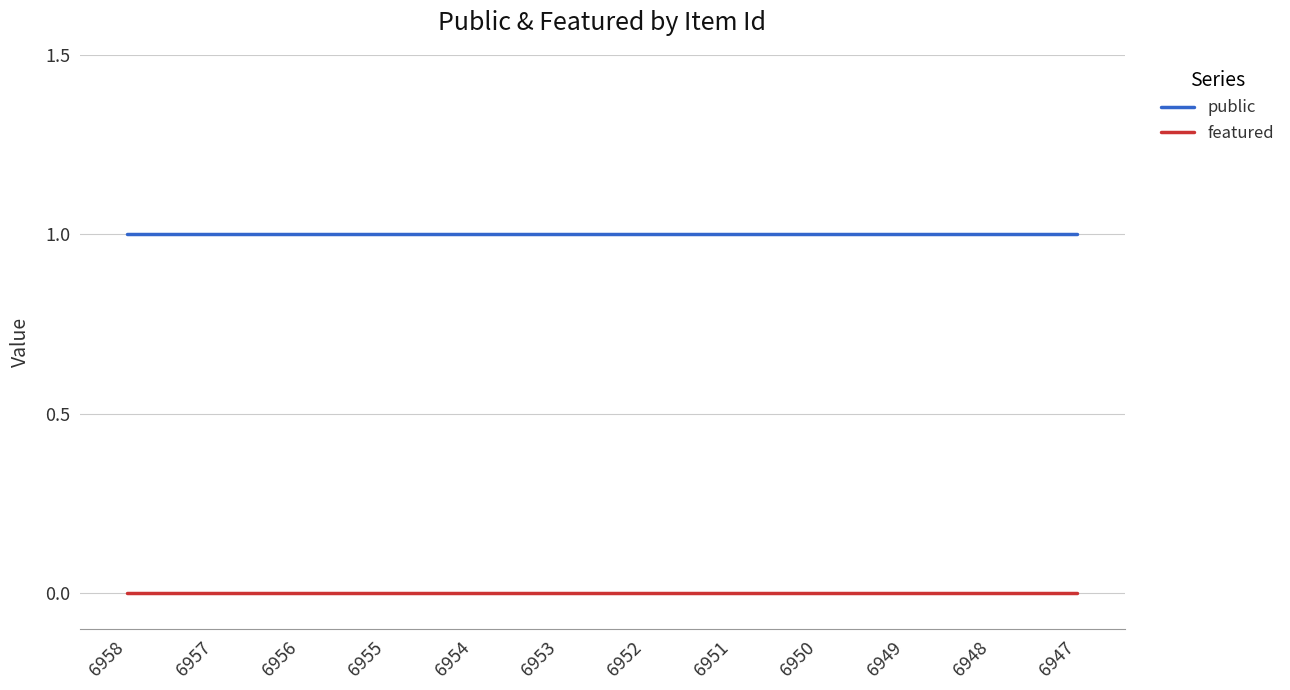

True or false: public and featured cross at least once.

False